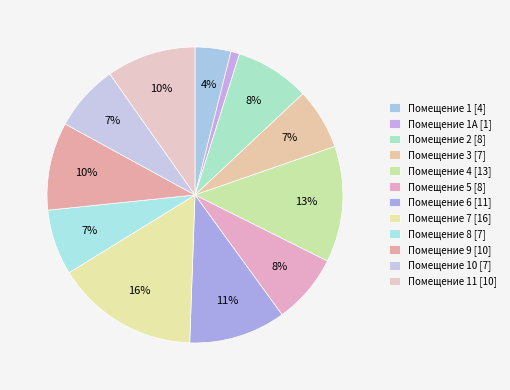

How many slices are in this pie chart?

12